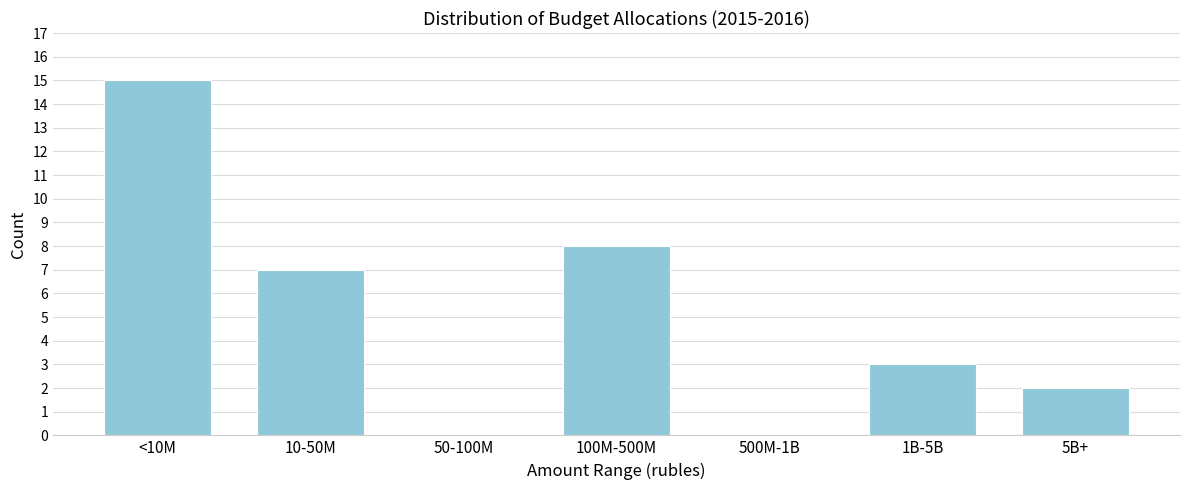

Reading left to right, extract all data points from this chart.

<10M=15	10-50M=7	50-100M=0	100M-500M=8	500M-1B=0	1B-5B=3	5B+=2